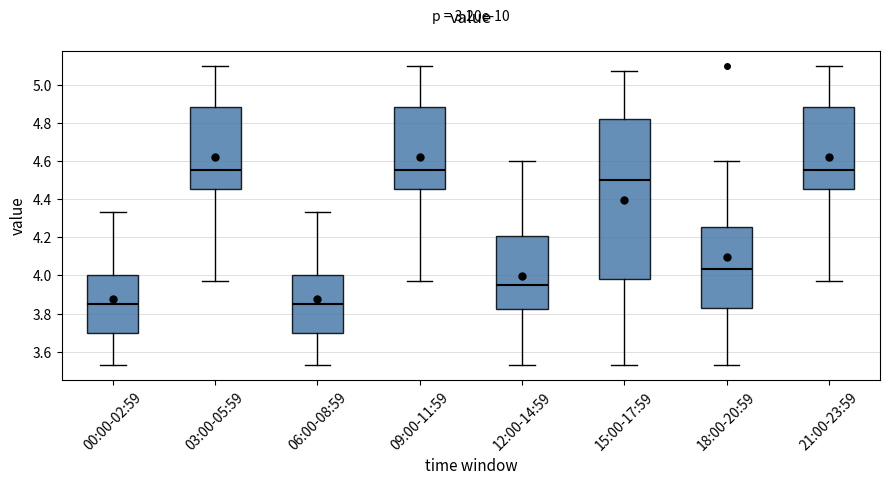

Comparing the boxes themselves (not the whiskers), which one is the tallest?

15:00-17:59